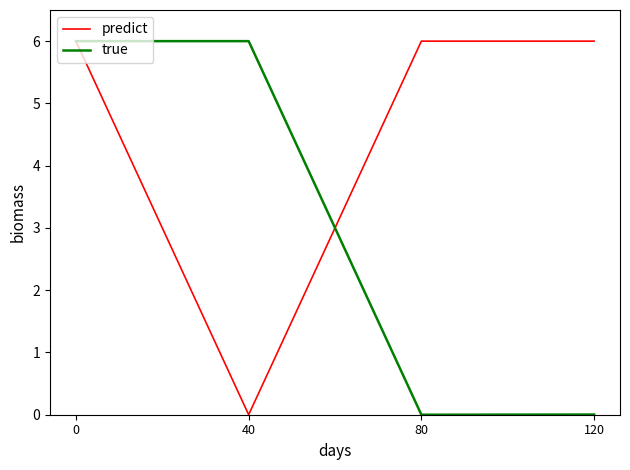

The predict series shows 2.4 at 0. True or false?

False